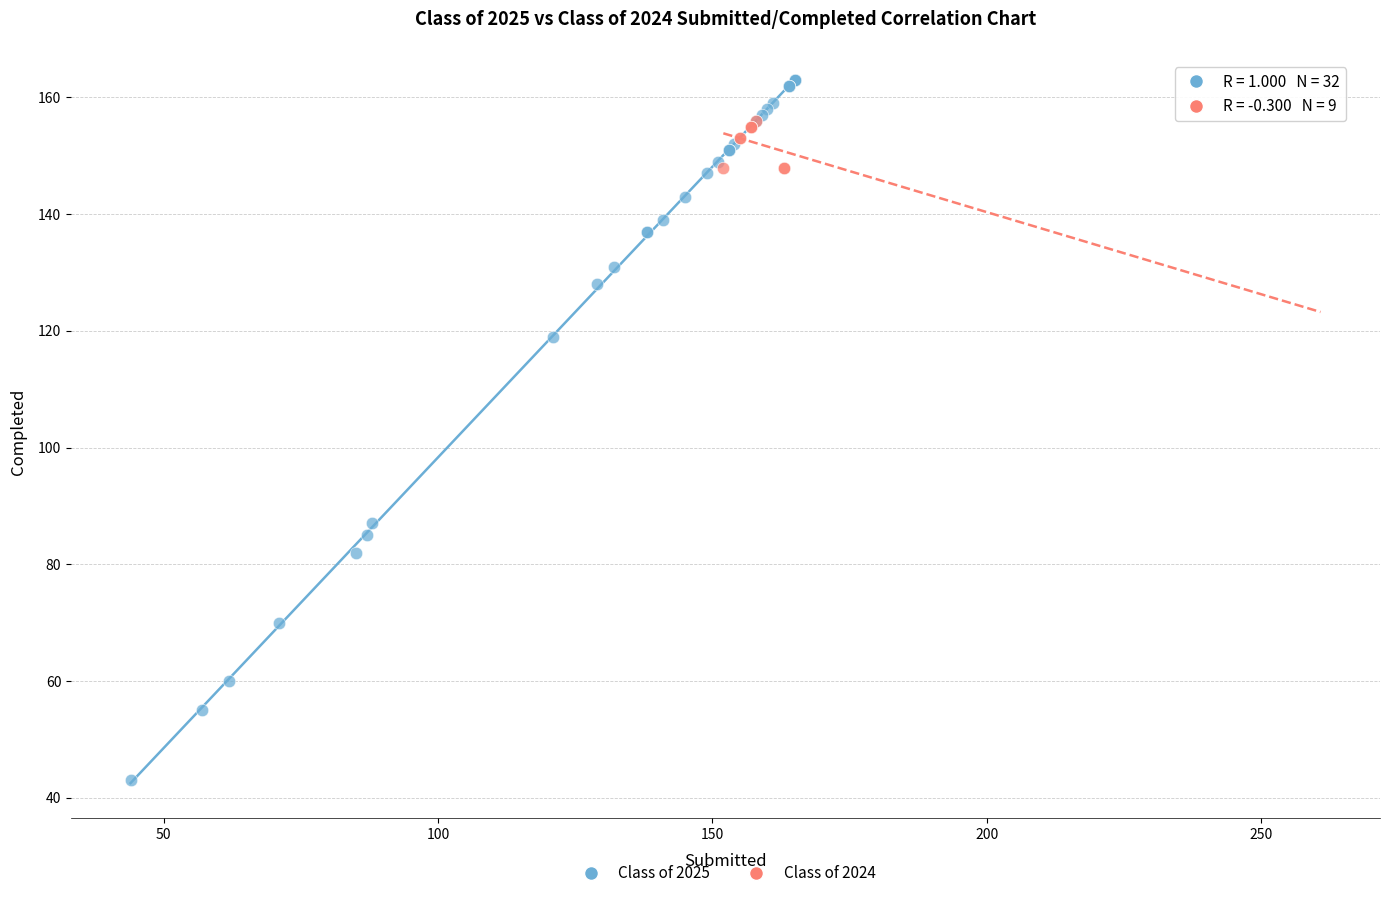

Which series has the largest Y range (max minus min)?

Class of 2025